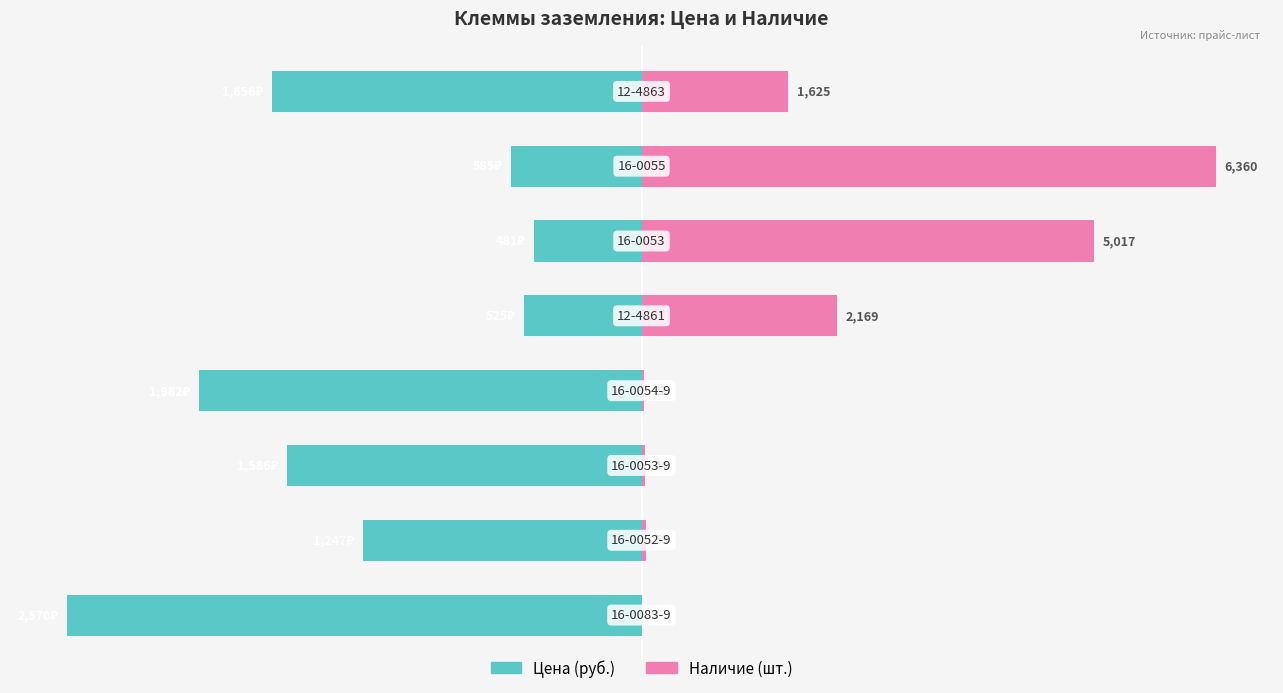

Does the chart contain stacked bars?

No